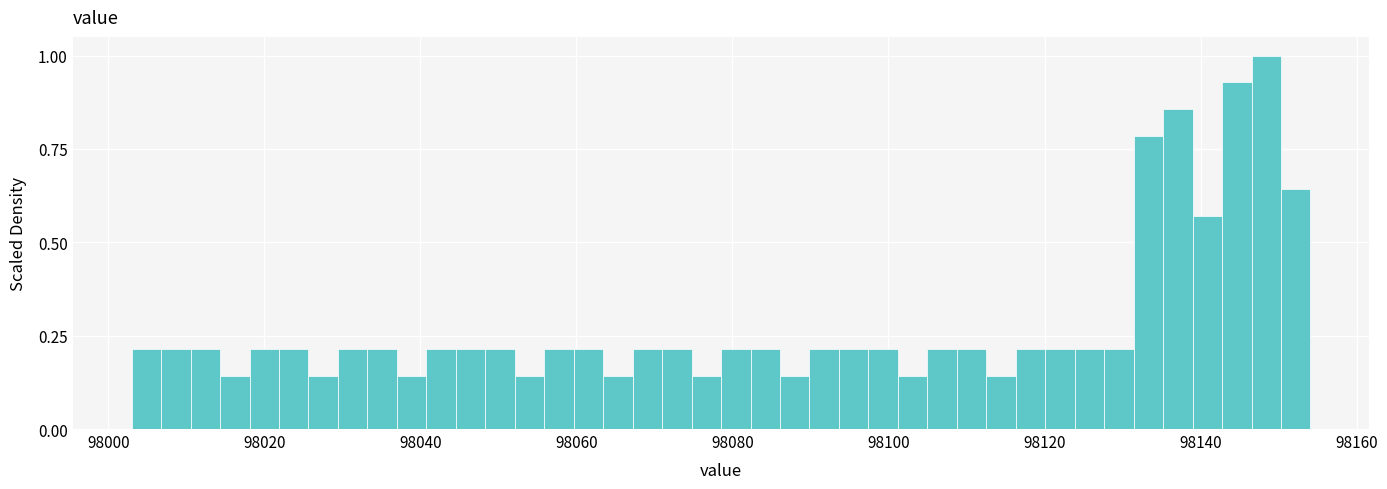

Around what value on the x-axis is the tallest bar? Give the approximate position of its centre, as read against the axis.

98148